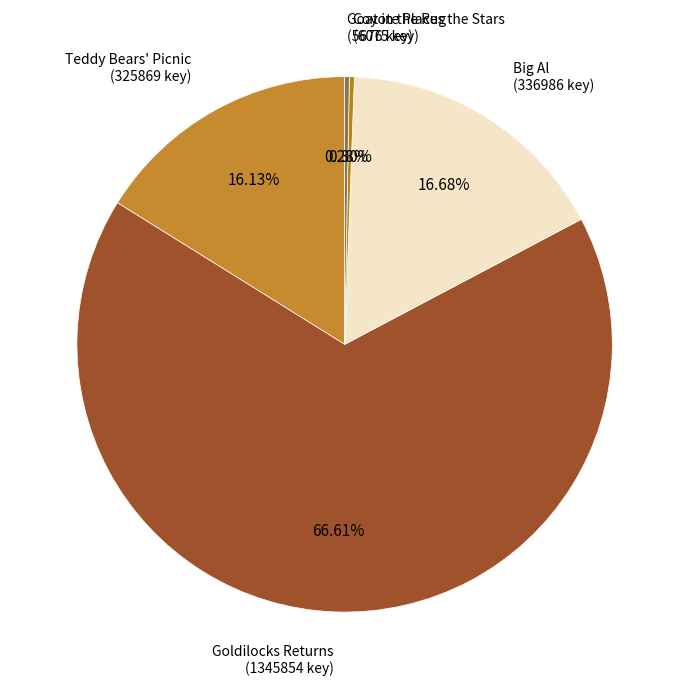

How many segments does this pie chart have?

5